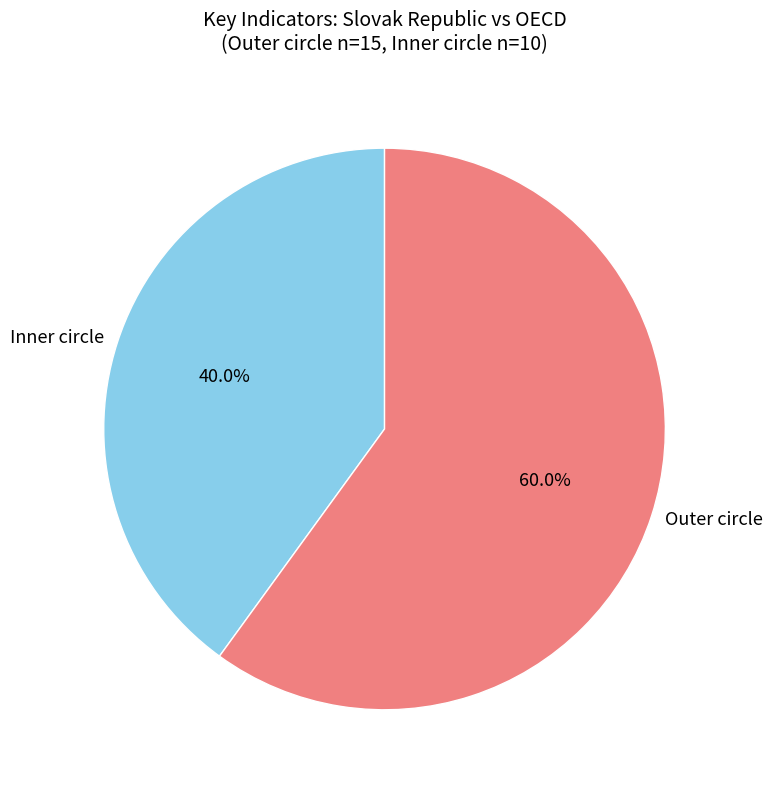

Which has a higher value, Outer circle or Inner circle?

Outer circle